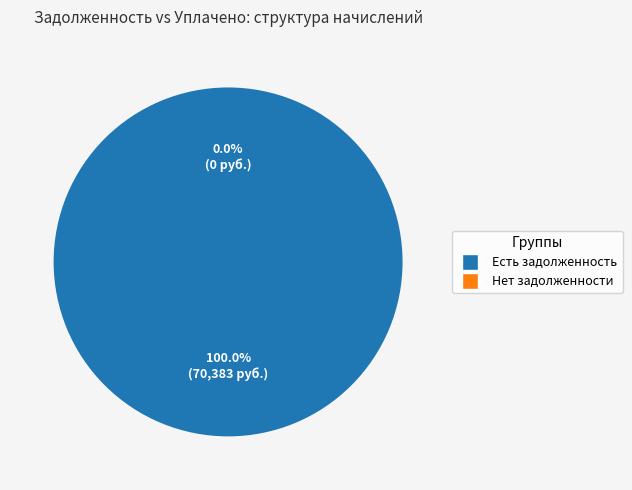

Does 6 account for over 50% of the chart?

No